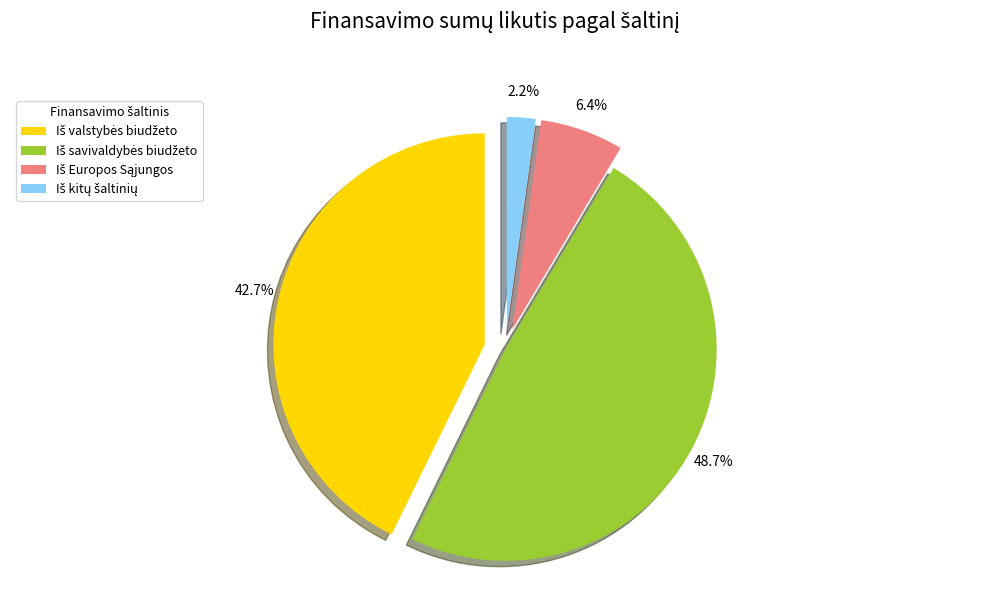

Which has a higher value, Iš kitų šaltinių or Iš savivaldybės biudžeto?

Iš savivaldybės biudžeto